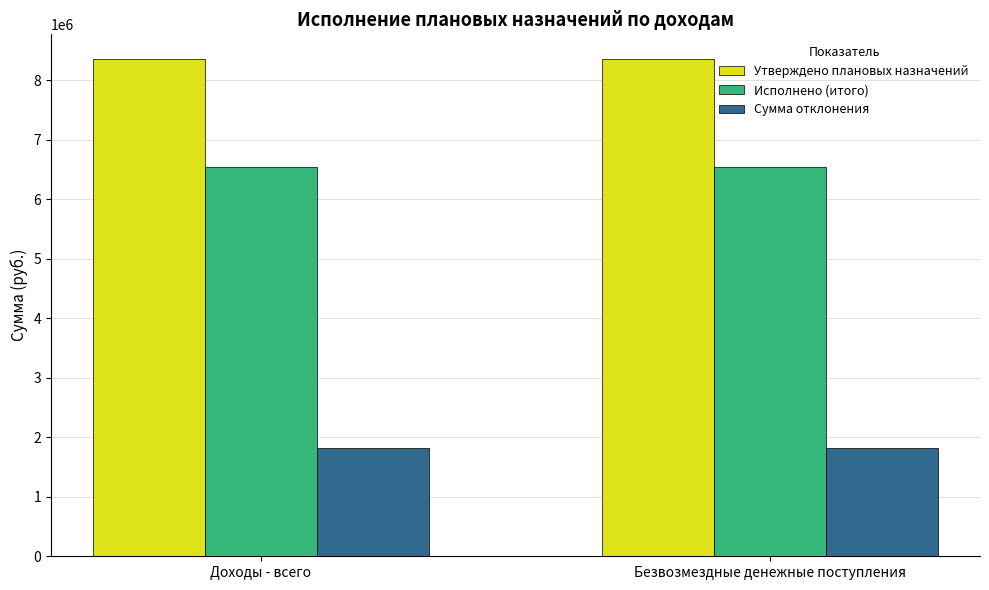

Reading left to right, extract all data points from this chart.

Утверждено плановых назначений: 8354610.1	8354610.1
Исполнено (итого): 6538267.5	6538267.5
Сумма отклонения: 1816342.6	1816342.6